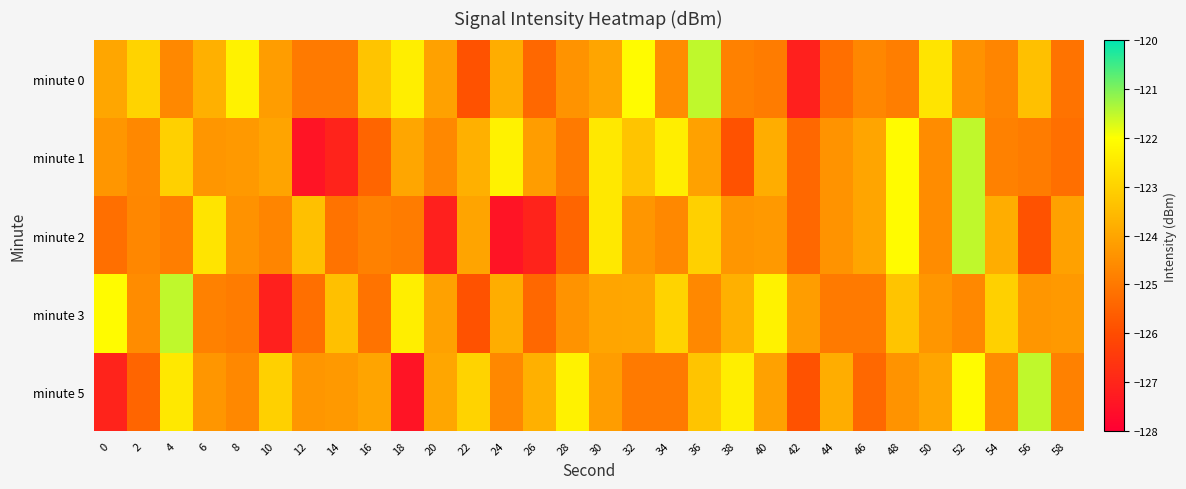

List the series in order of their peak value, highest first.

minute 0, minute 1, minute 2, minute 3, minute 5